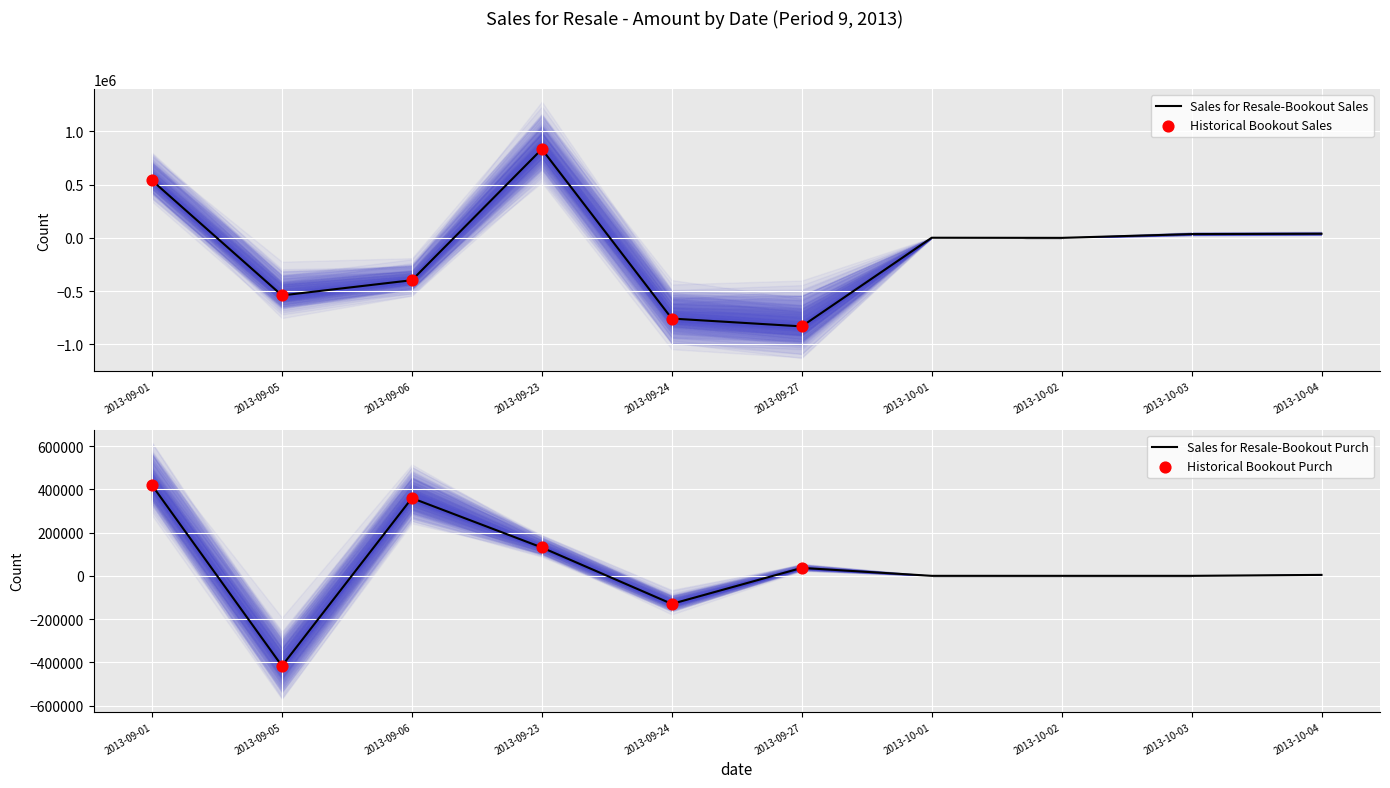

Which series reaches the maximum Y coordinate?

Sales for Resale-Bookout Sales